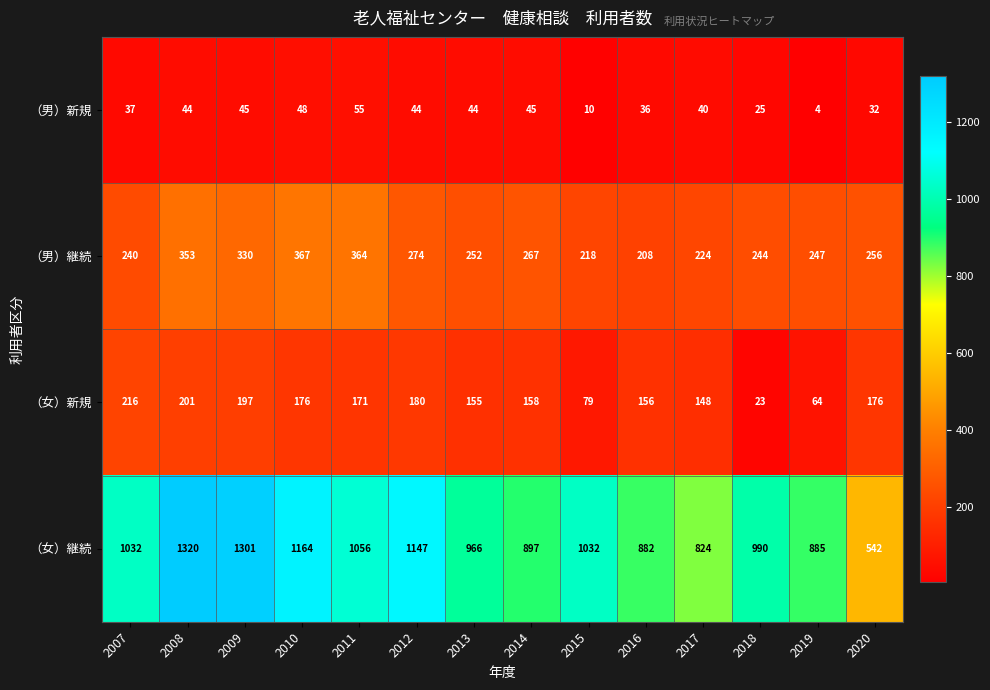

Which series changed the most between 2013 and 2015?

（女）新規